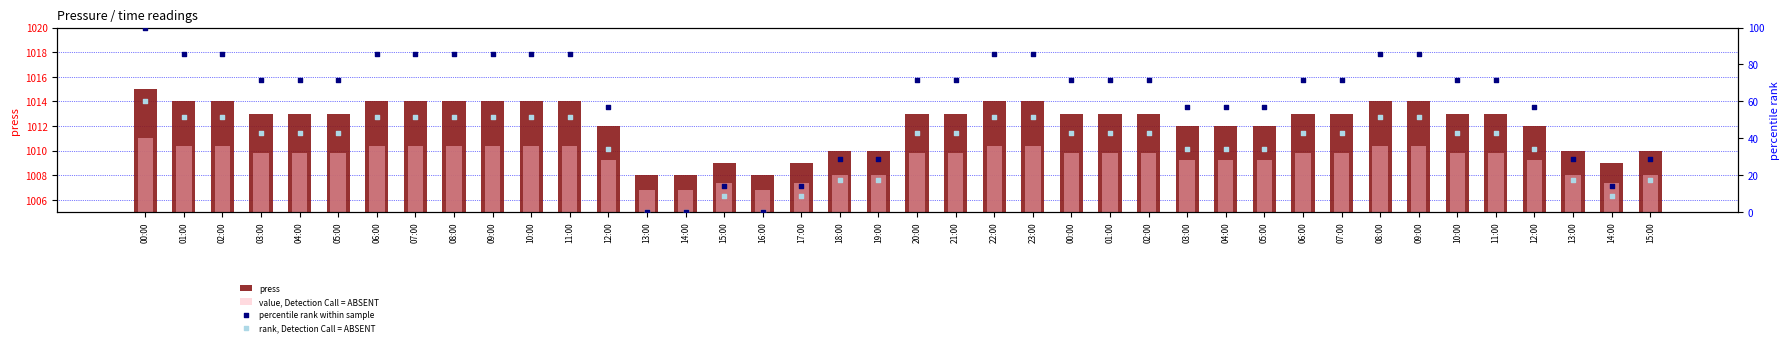

Which series contains the lowest Y value?

percentile rank within sample